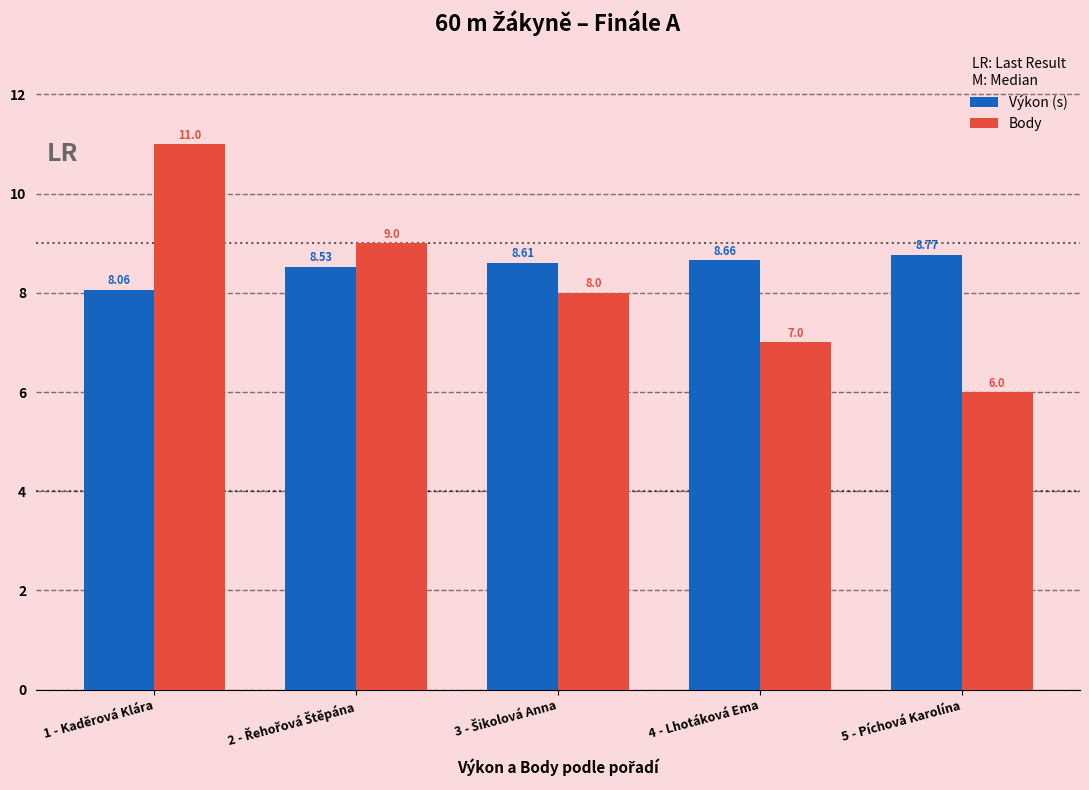

What is the maximum value shown in the chart?

11.0